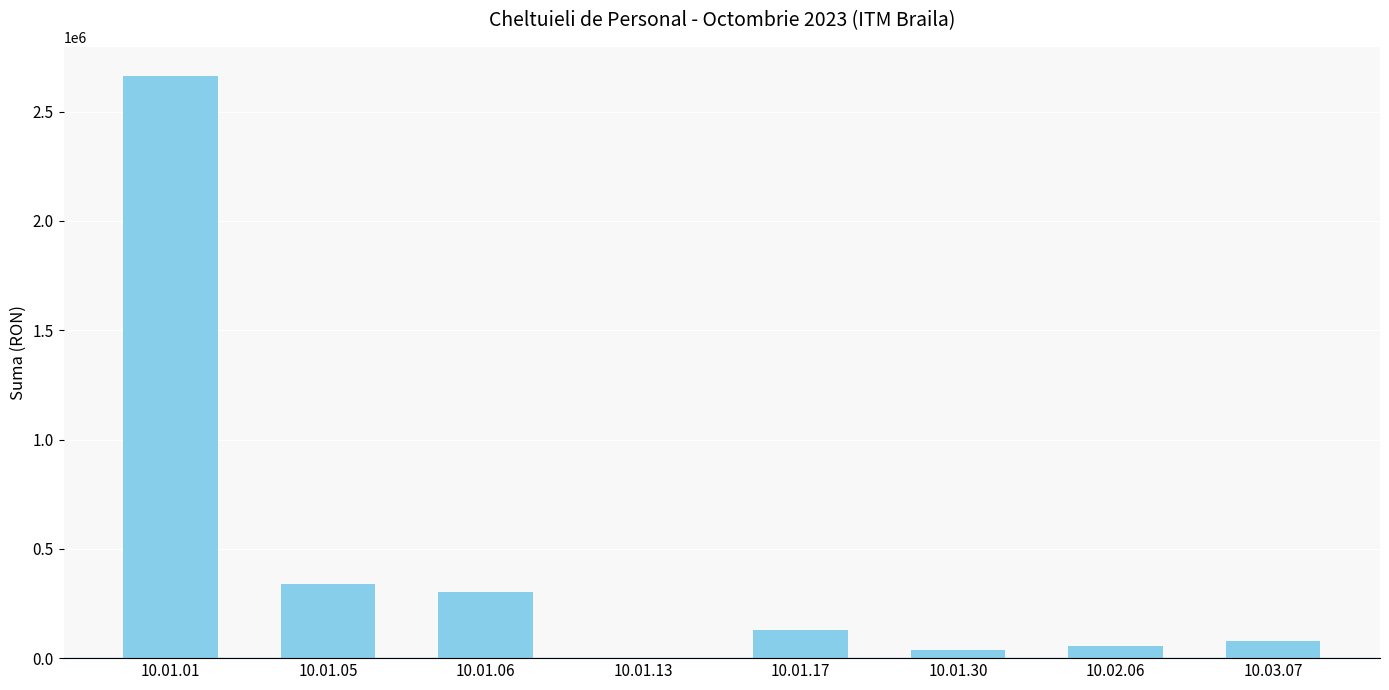

How many categories are shown in the chart?

8